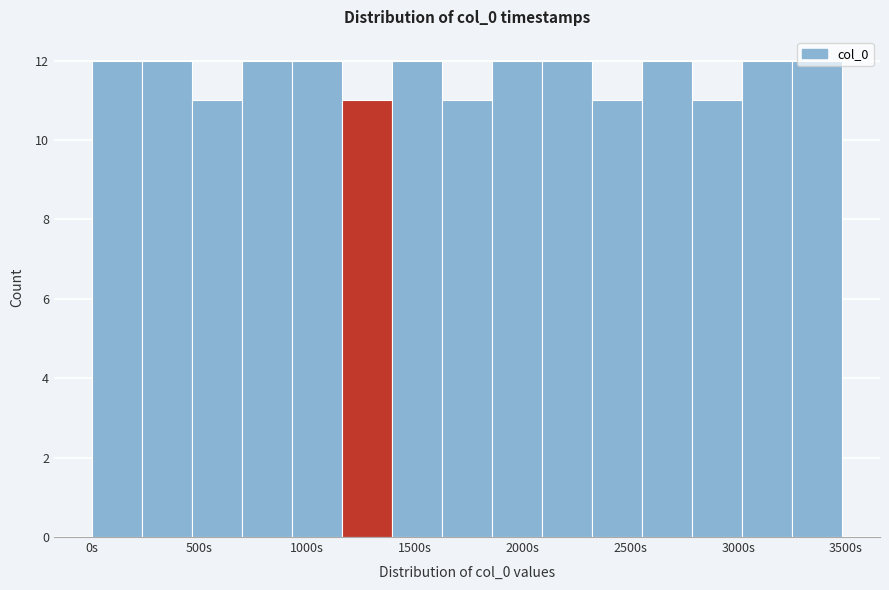

How tall is the bar that spans 950 to 1150 on the x-axis? Neither the bar edges nor the heights are printed on the chart, so give them approximately, as read against the axes.

12